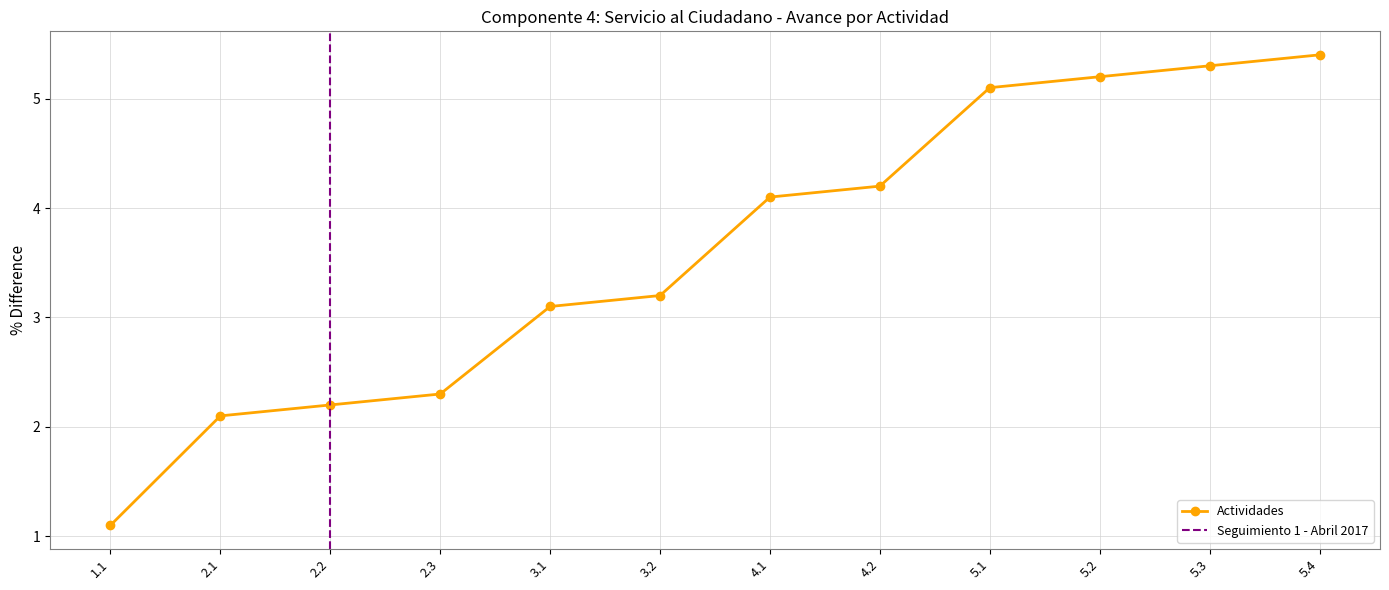

Is it true that the value at 2.2 is 2.2?

True